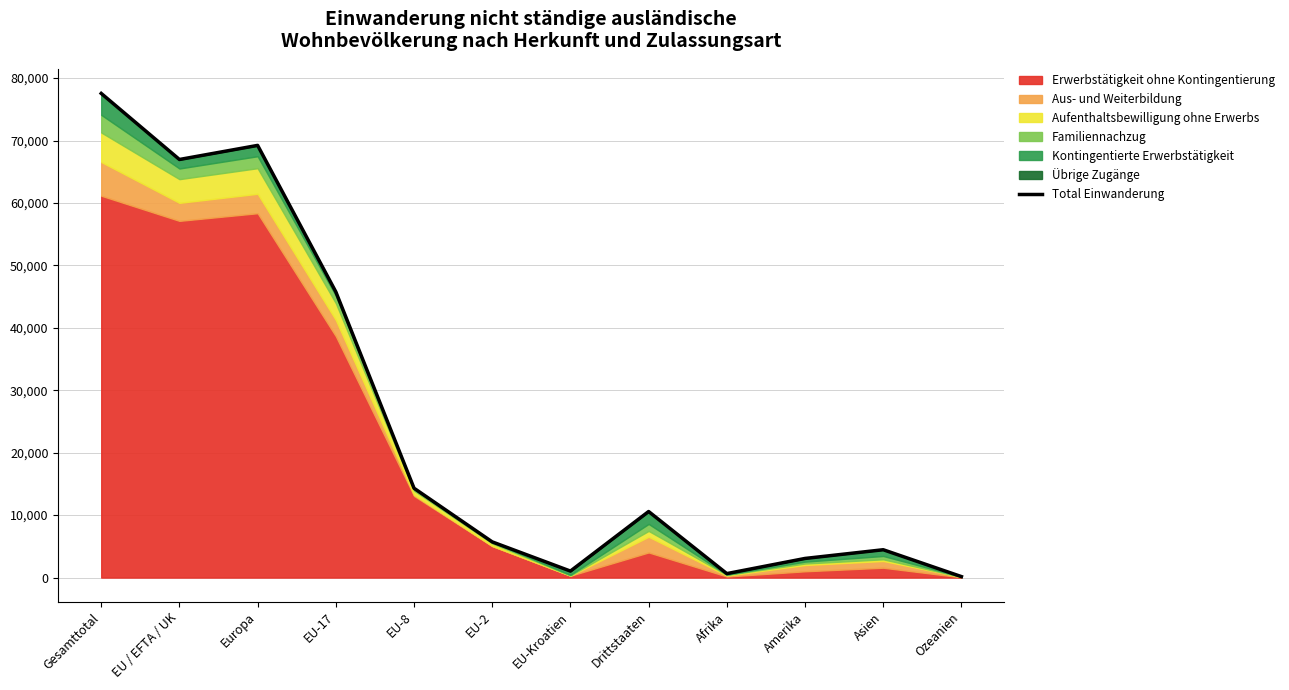

List the labels in order of value, largest first.

Gesamttotal, Europa, EU / EFTA / UK, EU-17, EU-8, Drittstaaten, EU-2, Asien, Amerika, EU-Kroatien, Afrika, Ozeanien